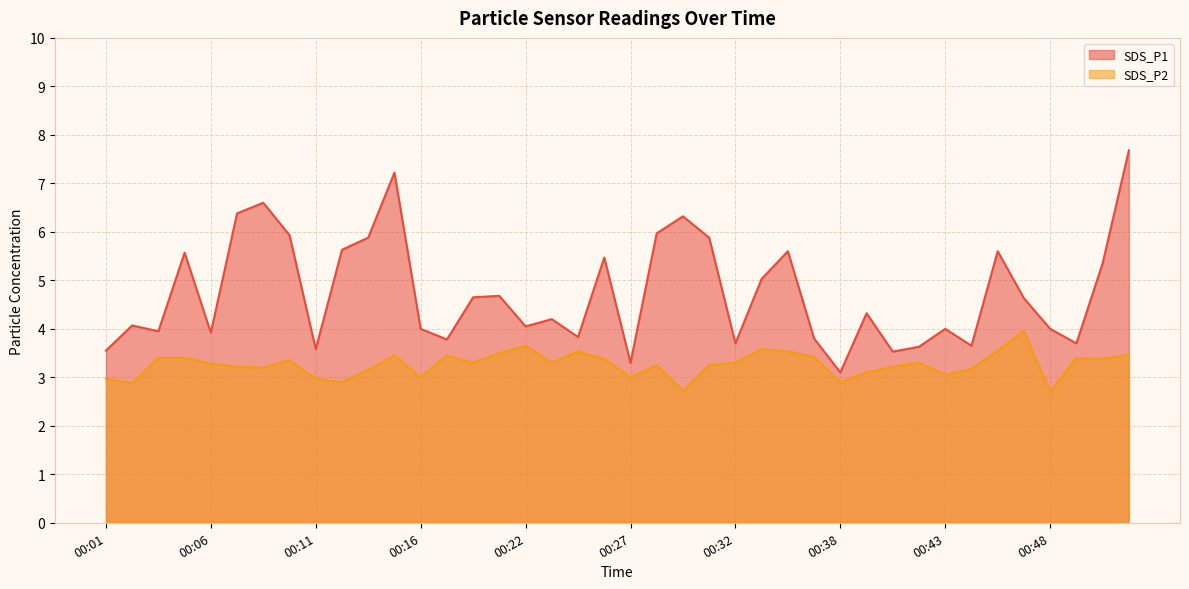

Rank the series at 00:07 from highest to lowest value.

SDS_P1, SDS_P2